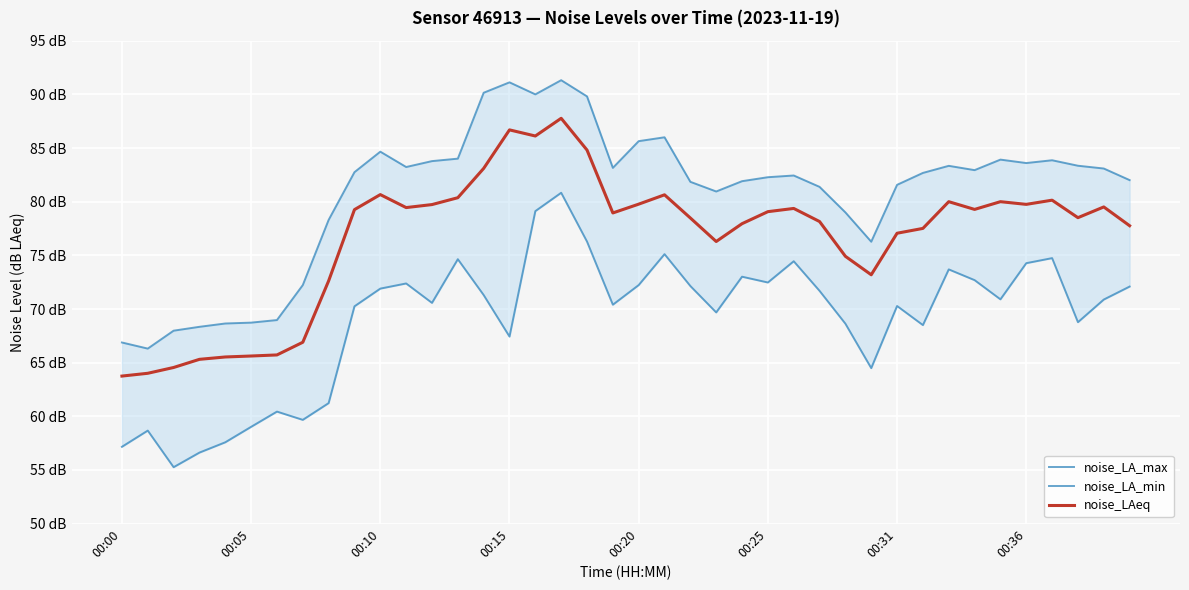

What is the highest value of the noise_LA_max series?

91.3